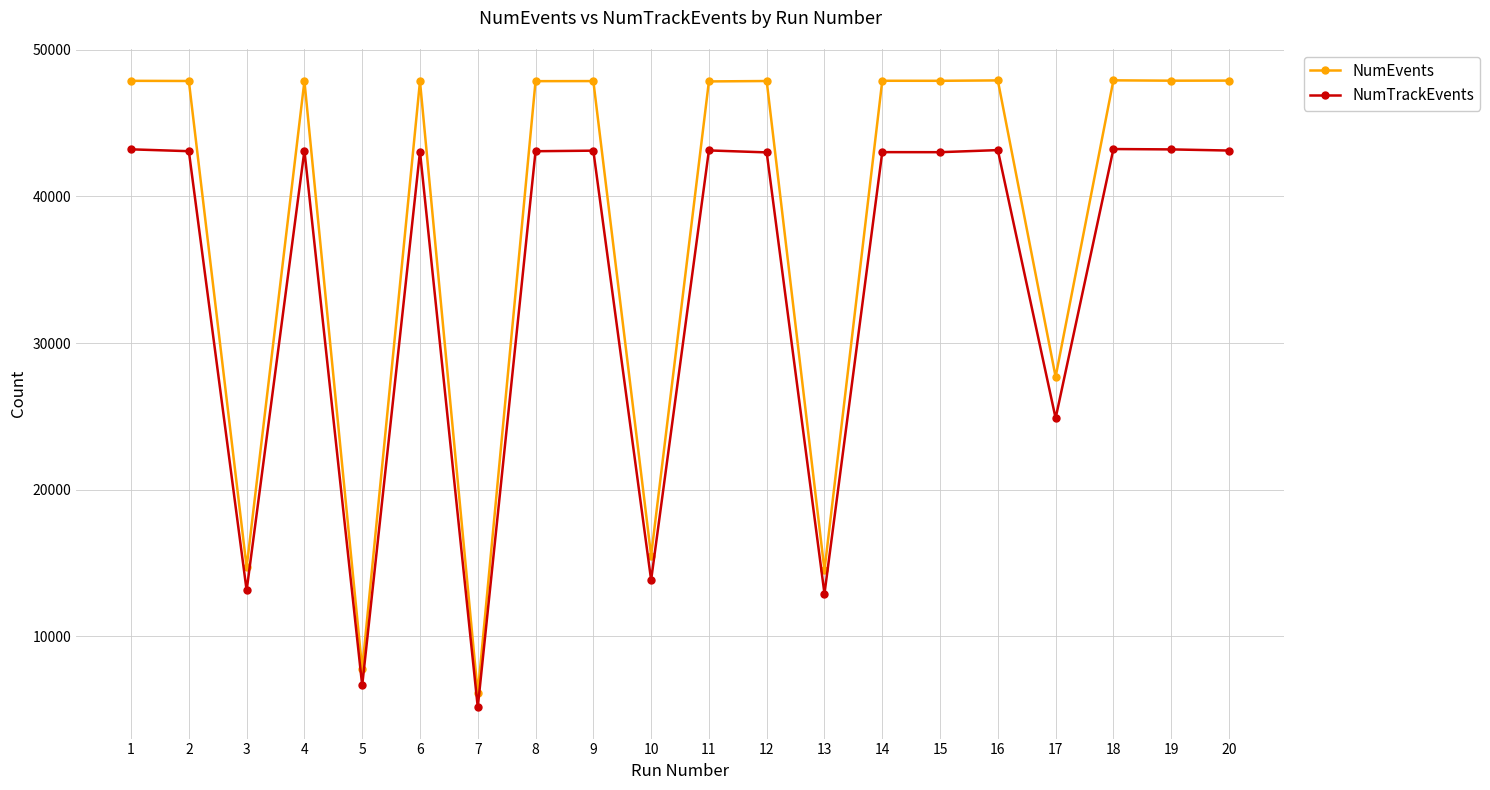

True or false: NumEvents has more than 2 points higher than both neighbors.

True